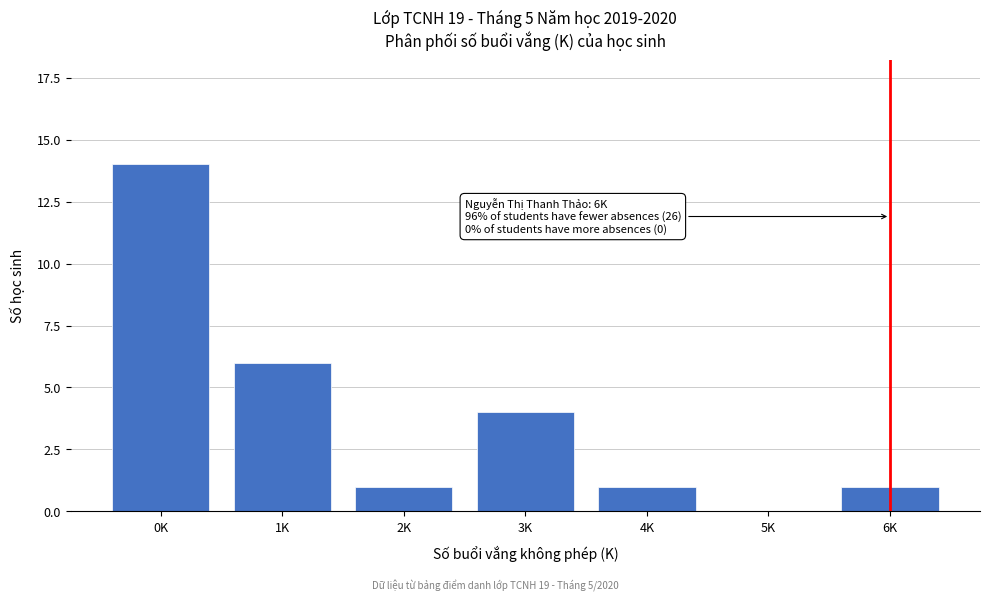

Reading left to right, transcribe all the data shown in this chart.

0K=14	1K=6	2K=1	3K=4	4K=1	5K=0	6K=1